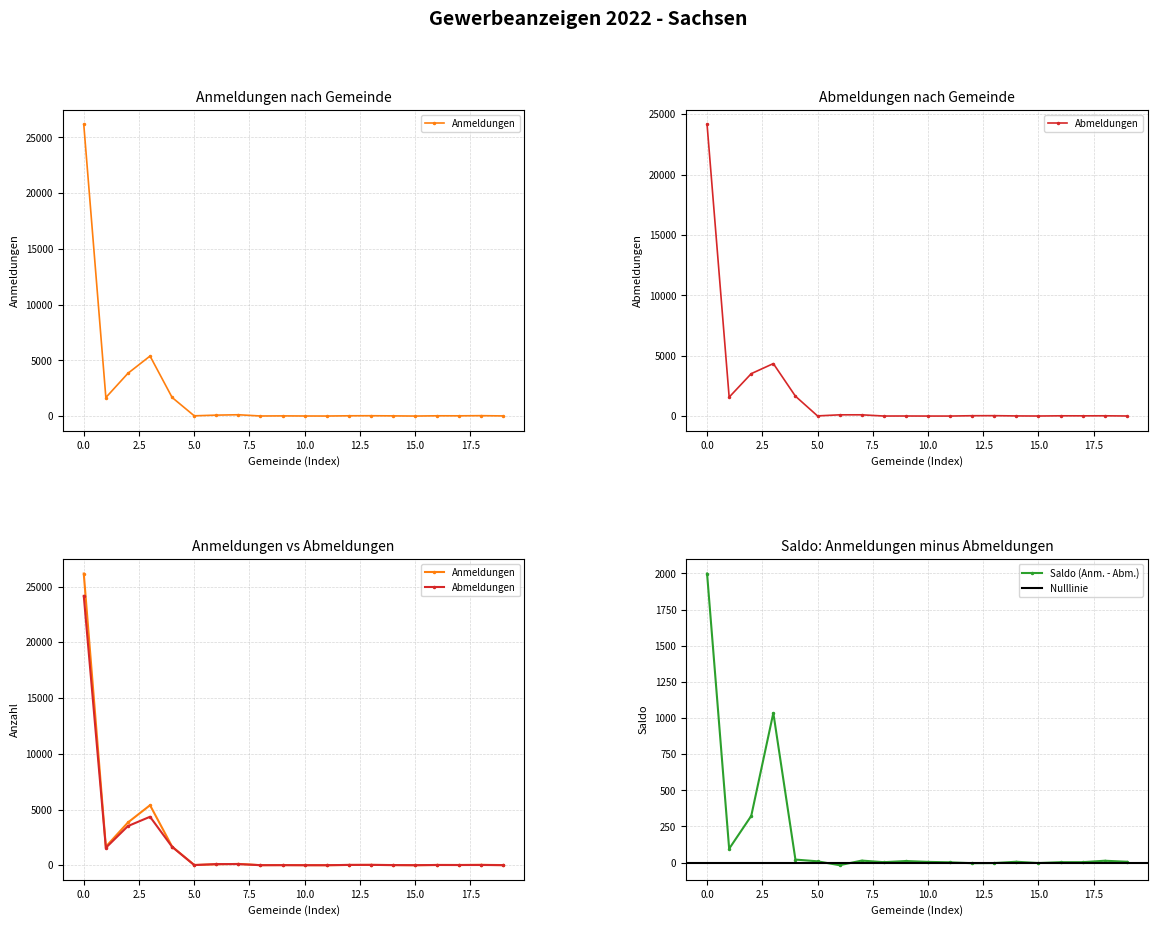

What is the maximum value for Saldo (Anm. - Abm.)?

1999